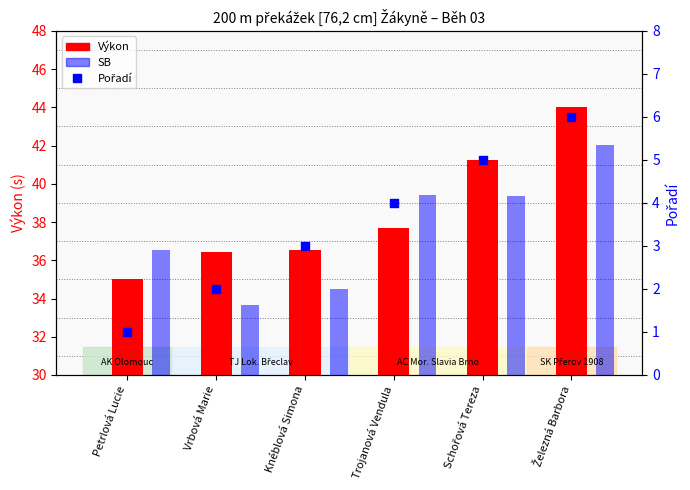

At which category is the sum across all series the highest?

Železná Barbora